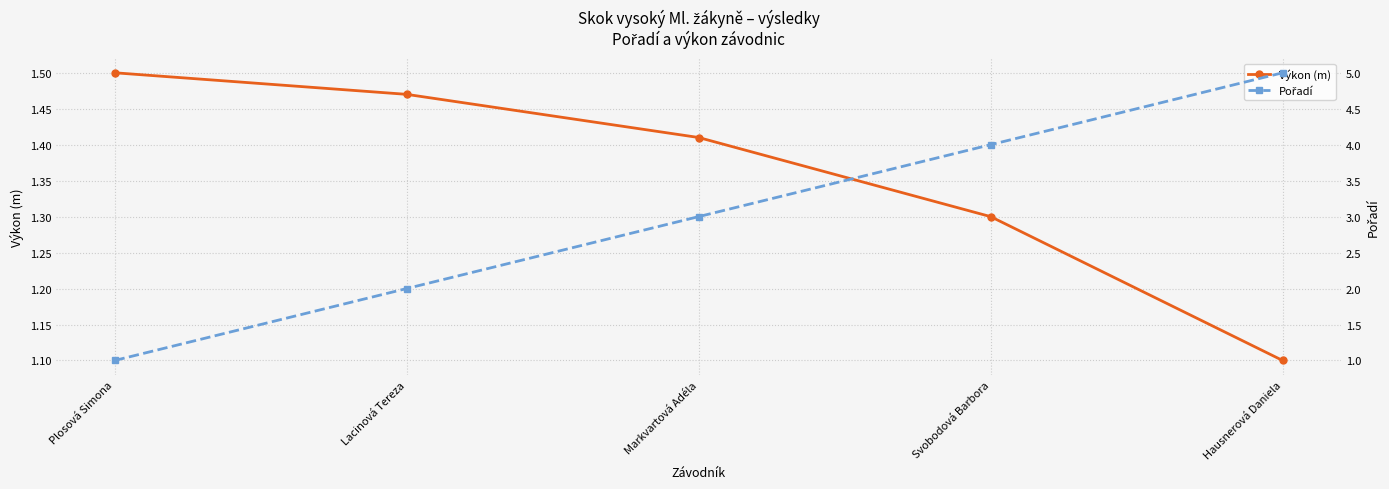

Which has a higher value, Hausnerová Daniela or Markvartová Adéla?

Markvartová Adéla